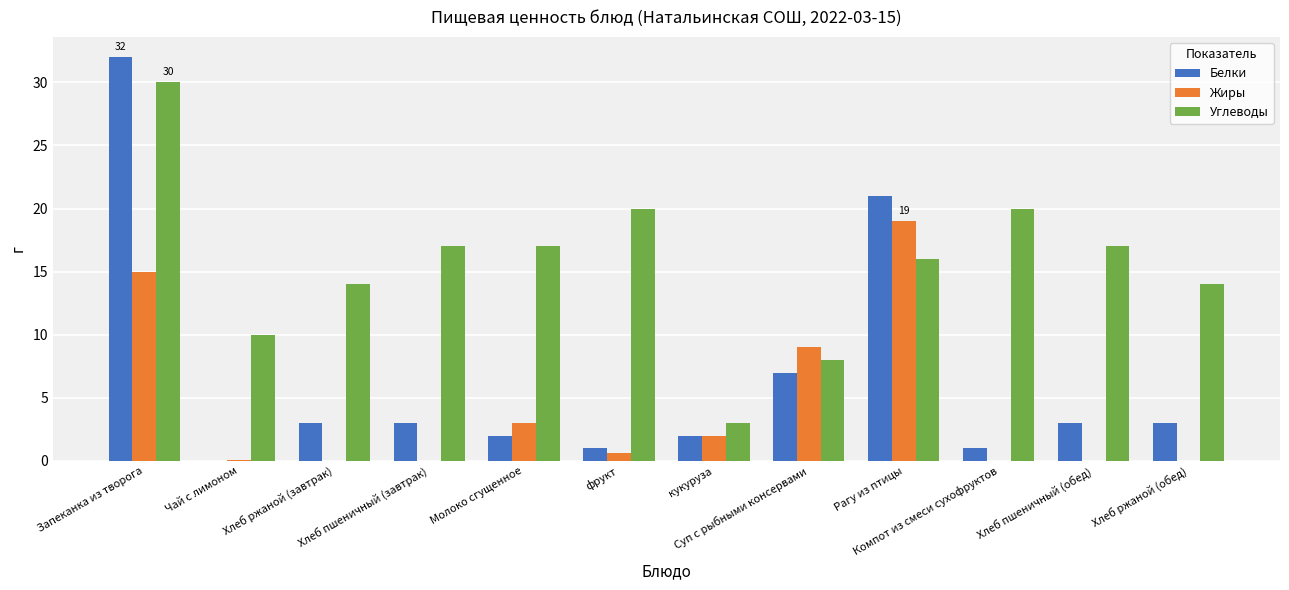

Which series has the largest total across all categories?

Углеводы